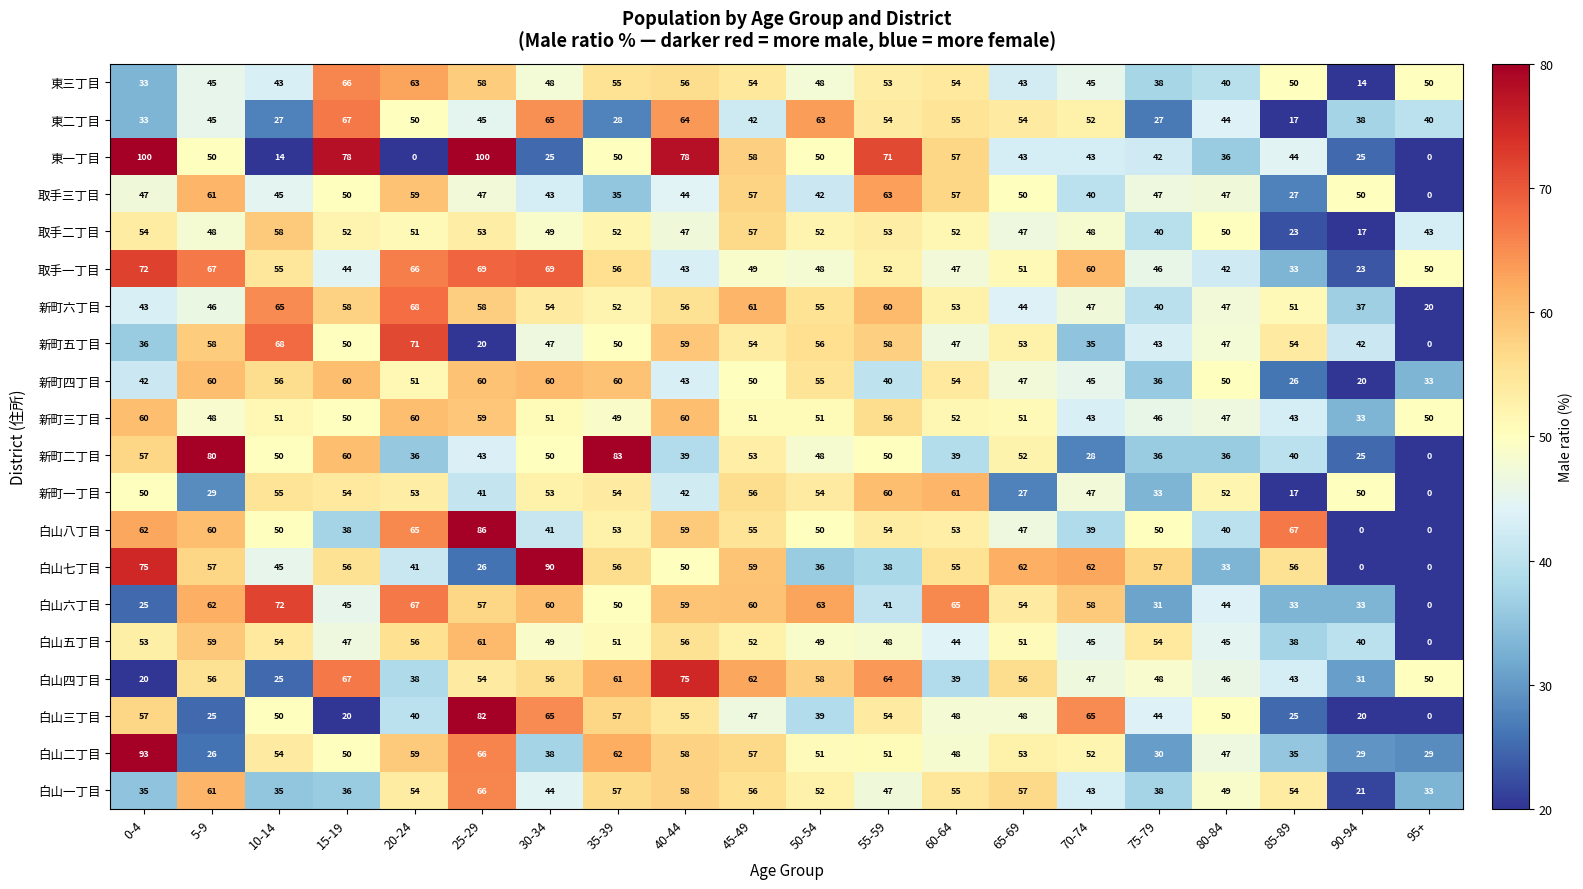

The value of 新町六丁目 at 40-44 is 21. True or false?

False